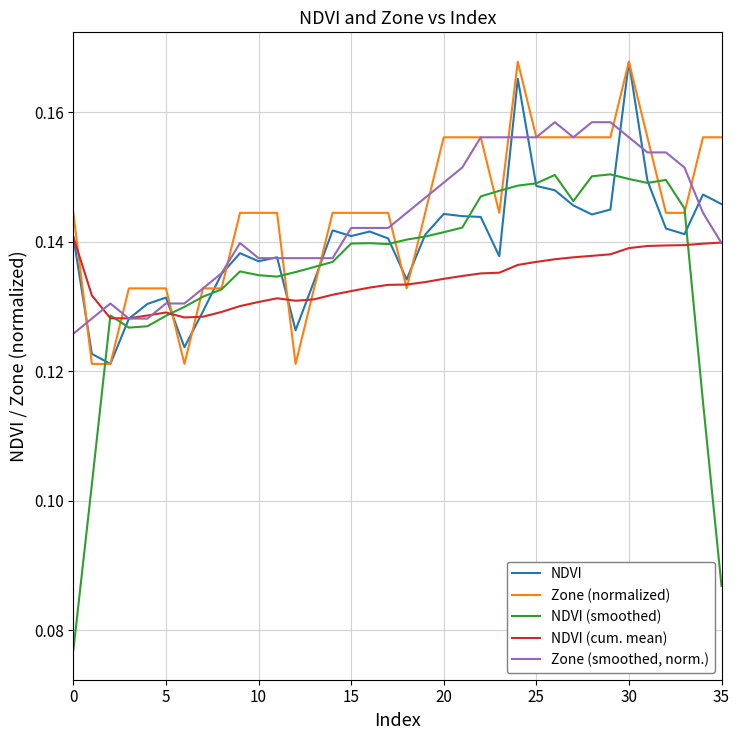

Which series has the largest range (max minus min)?

NDVI (smoothed)